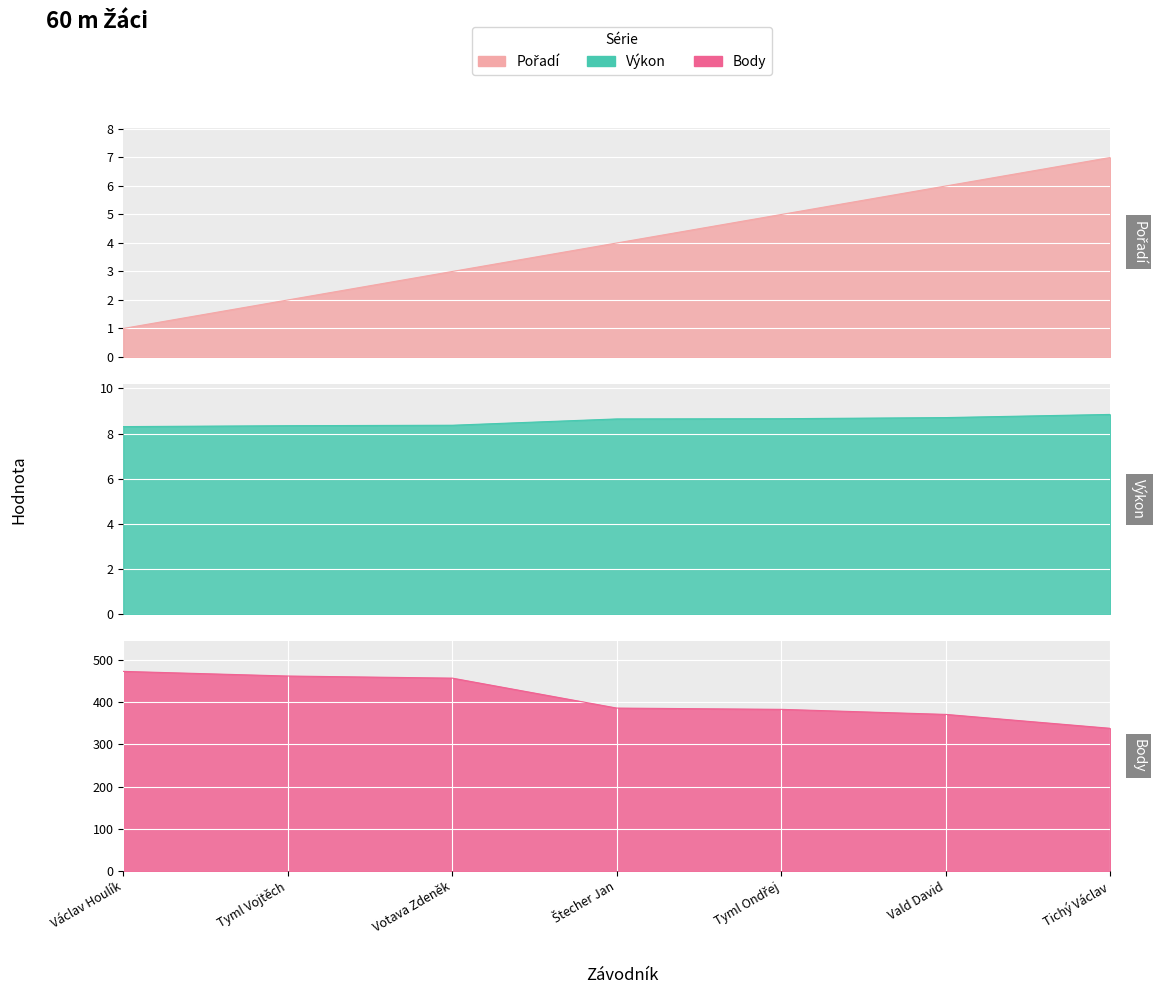

Does the chart display data point markers on the line(s)?

No